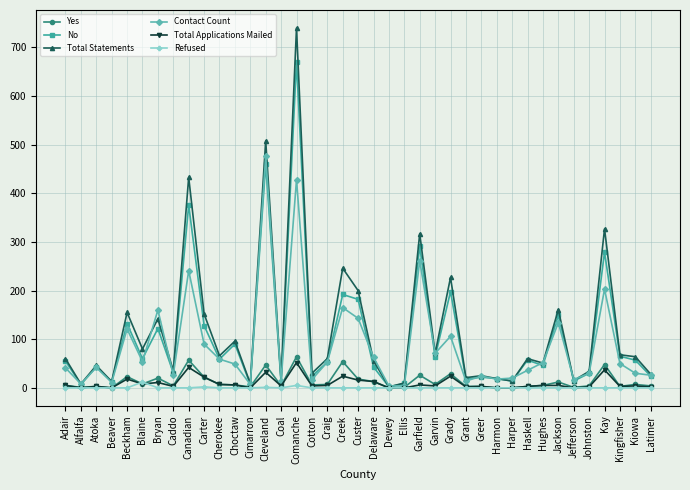

At which category does Total Statements reach its first local valley?

Alfalfa